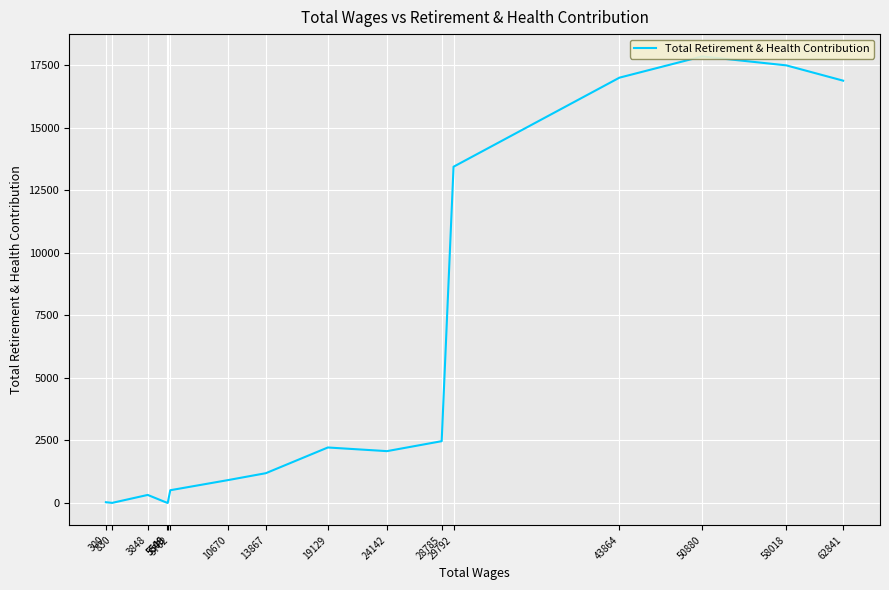

True or false: the data shows 318 at 3848.

True